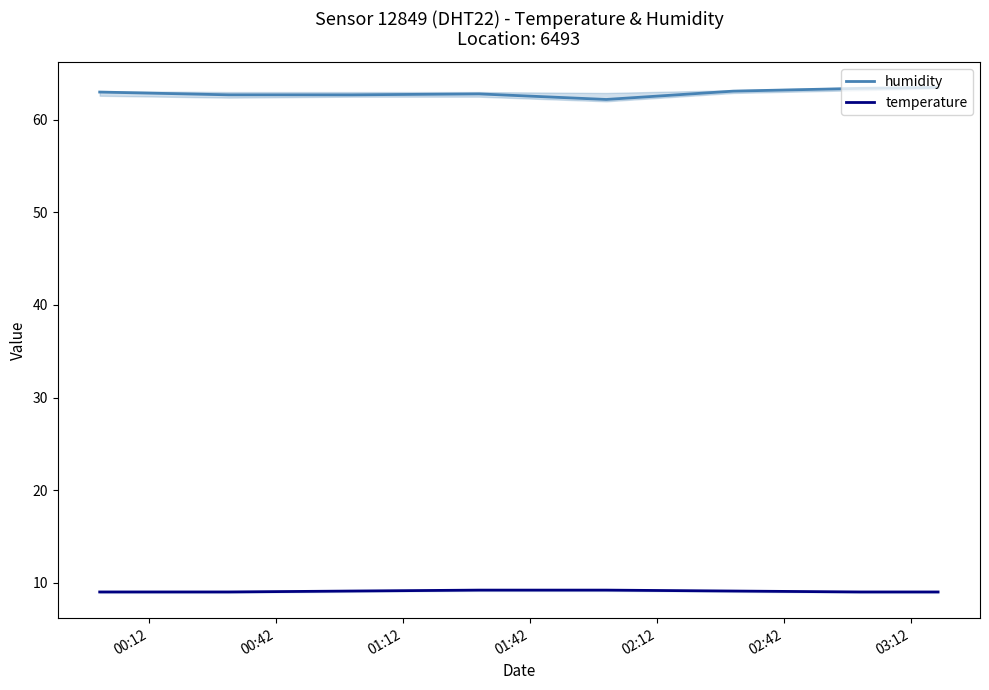

True or false: temperature and humidity intersect in this chart.

False